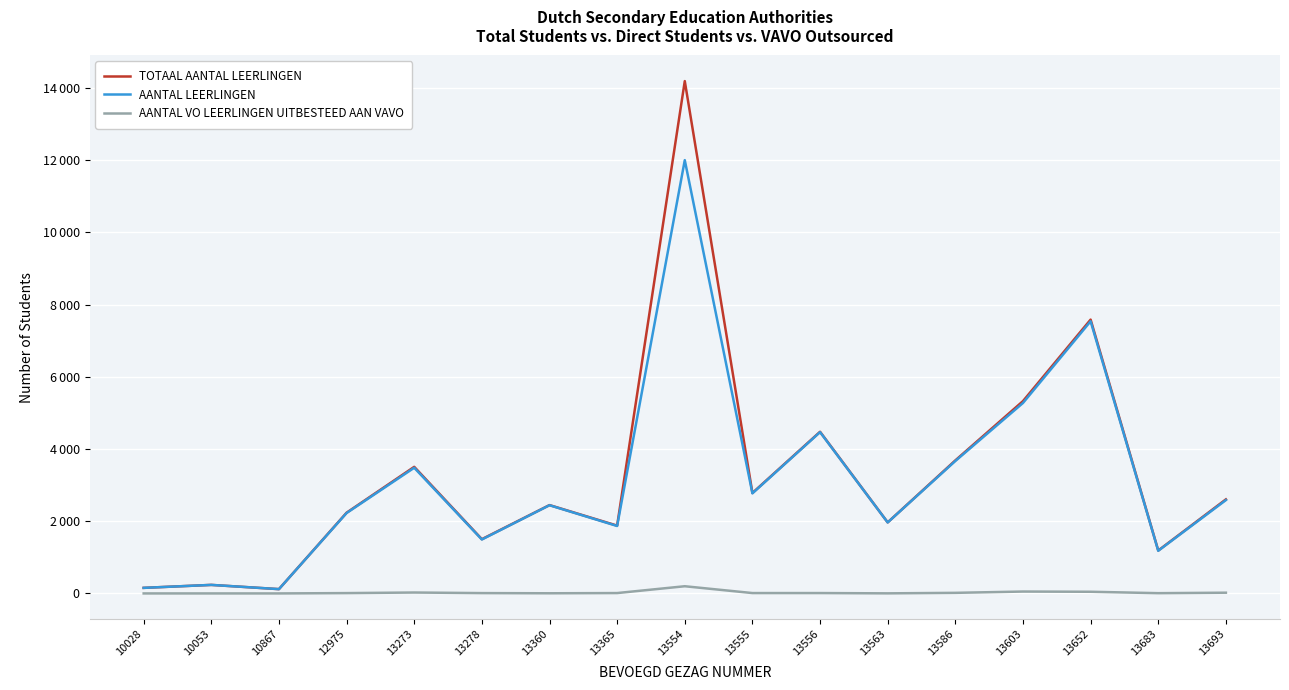

The AANTAL VO LEERLINGEN UITBESTEED AAN VAVO series shows 46 at 13652. True or false?

True